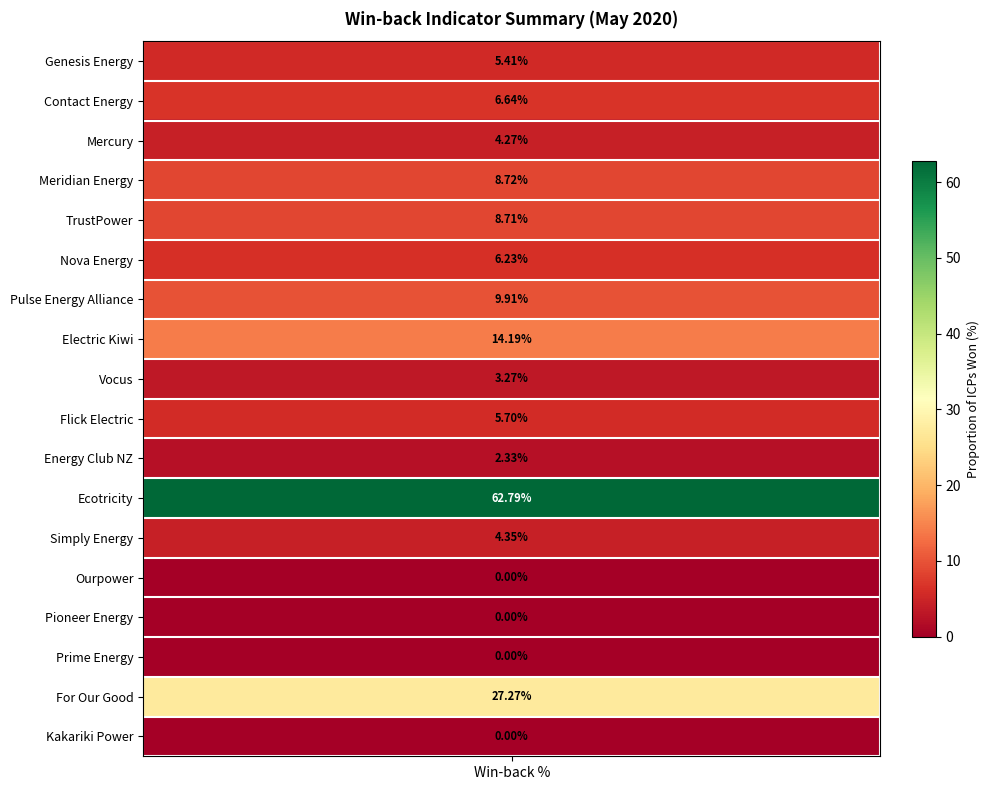

What is the difference between the maximum and minimum values?

62.8